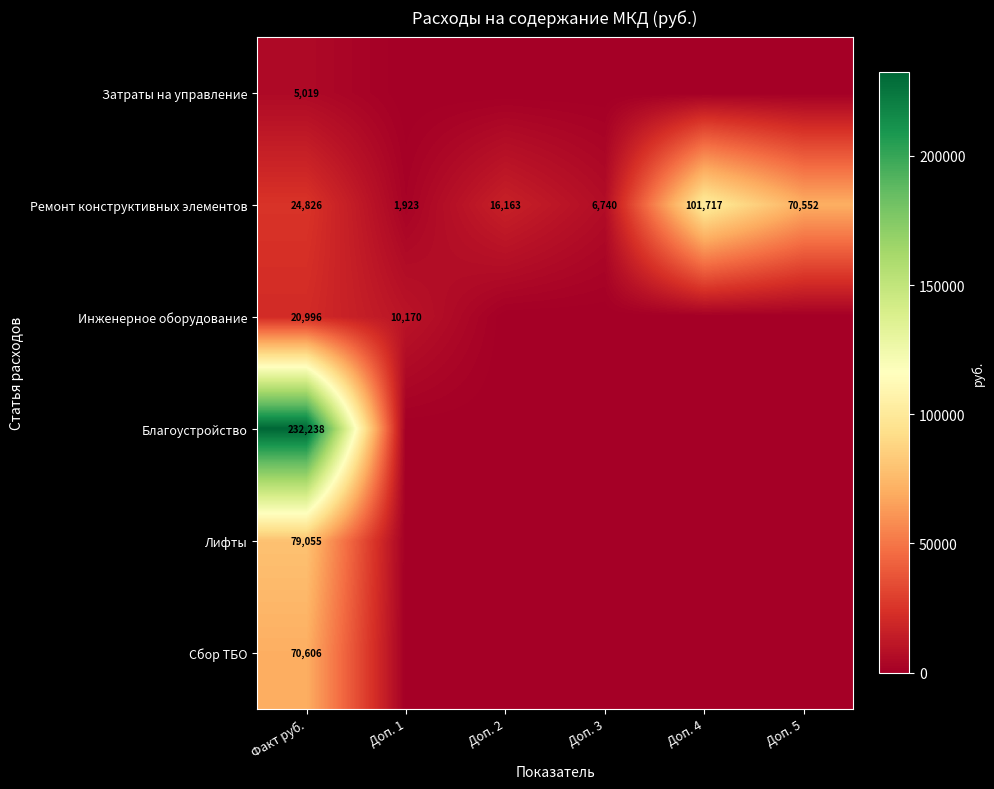

Which category has the highest value in the Ремонт конструктивных элементов series?

Доп. 4